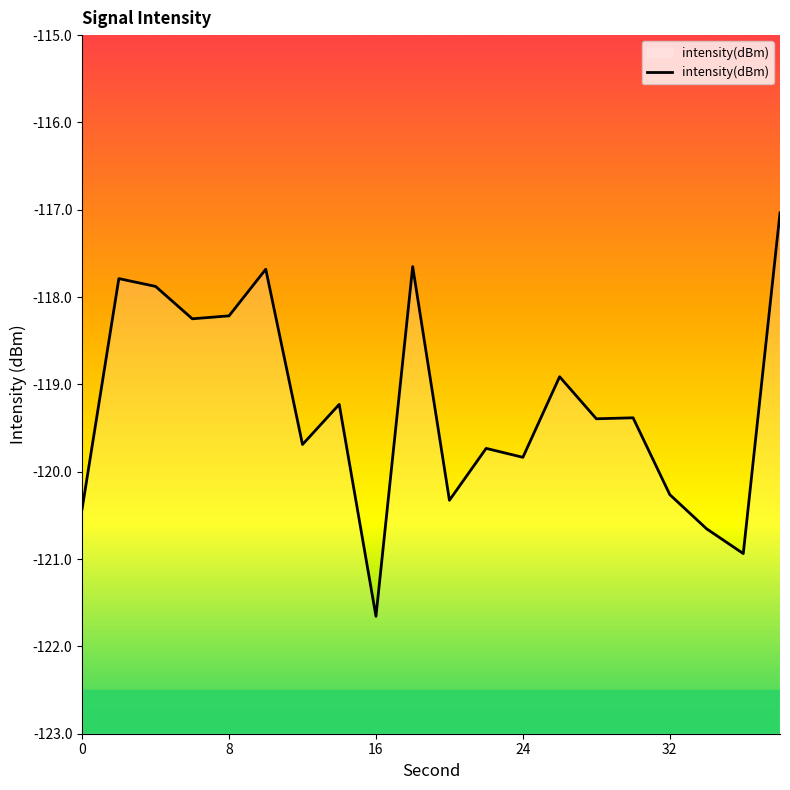

True or false: the data has more than 1 interior local peaks.

True